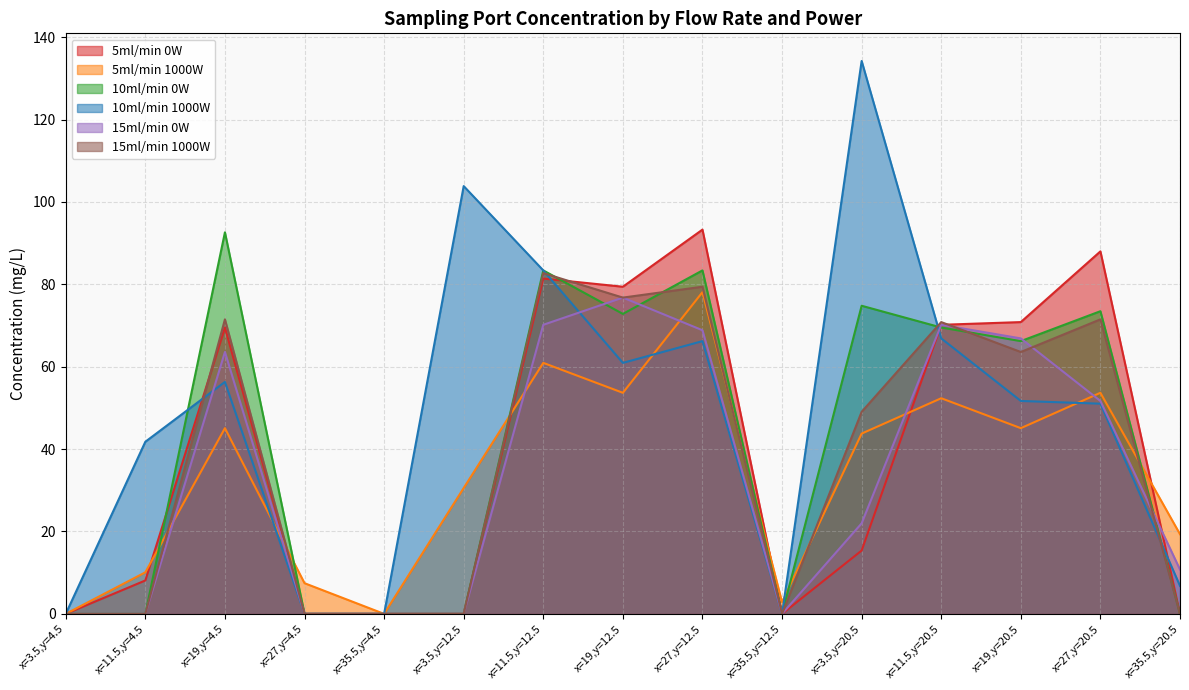

Reading right to left, what are all the values shown in this chart?

5ml/min 0W: x=35.5,y=20.5=0.0	x=27,y=20.5=88.0	x=19,y=20.5=70.8	x=11.5,y=20.5=70.2	x=3.5,y=20.5=15.4	x=35.5,y=12.5=0.0	x=27,y=12.5=93.3	x=19,y=12.5=79.4	x=11.5,y=12.5=81.4	x=3.5,y=12.5=0.0	x=35.5,y=4.5=0.0	x=27,y=4.5=0.0	x=19,y=4.5=69.5	x=11.5,y=4.5=8.1	x=3.5,y=4.5=0.0
5ml/min 1000W: x=35.5,y=20.5=19.3	x=27,y=20.5=53.7	x=19,y=20.5=45.1	x=11.5,y=20.5=52.3	x=3.5,y=20.5=43.8	x=35.5,y=12.5=2.8	x=27,y=12.5=78.1	x=19,y=12.5=53.7	x=11.5,y=12.5=60.9	x=3.5,y=12.5=30.6	x=35.5,y=4.5=0.0	x=27,y=4.5=7.4	x=19,y=4.5=45.1	x=11.5,y=4.5=10.1	x=3.5,y=4.5=0.0
10ml/min 0W: x=35.5,y=20.5=0.0	x=27,y=20.5=73.5	x=19,y=20.5=66.2	x=11.5,y=20.5=69.5	x=3.5,y=20.5=74.8	x=35.5,y=12.5=0.0	x=27,y=12.5=83.4	x=19,y=12.5=72.8	x=11.5,y=12.5=83.4	x=3.5,y=12.5=0.0	x=35.5,y=4.5=0.0	x=27,y=4.5=0.0	x=19,y=4.5=92.6	x=11.5,y=4.5=0.0	x=3.5,y=4.5=0.0
10ml/min 1000W: x=35.5,y=20.5=6.8	x=27,y=20.5=51.0	x=19,y=20.5=51.7	x=11.5,y=20.5=66.9	x=3.5,y=20.5=134.2	x=35.5,y=12.5=0.0	x=27,y=12.5=66.2	x=19,y=12.5=60.9	x=11.5,y=12.5=83.4	x=3.5,y=12.5=103.9	x=35.5,y=4.5=0.0	x=27,y=4.5=0.0	x=19,y=4.5=56.3	x=11.5,y=4.5=41.8	x=3.5,y=4.5=0.0
15ml/min 0W: x=35.5,y=20.5=10.7	x=27,y=20.5=51.7	x=19,y=20.5=66.9	x=11.5,y=20.5=70.2	x=3.5,y=20.5=22.0	x=35.5,y=12.5=0.0	x=27,y=12.5=68.9	x=19,y=12.5=76.8	x=11.5,y=12.5=70.2	x=3.5,y=12.5=0.0	x=35.5,y=4.5=0.0	x=27,y=4.5=0.0	x=19,y=4.5=63.6	x=11.5,y=4.5=0.0	x=3.5,y=4.5=0.0
15ml/min 1000W: x=35.5,y=20.5=0.0	x=27,y=20.5=71.5	x=19,y=20.5=63.6	x=11.5,y=20.5=70.8	x=3.5,y=20.5=49.0	x=35.5,y=12.5=0.0	x=27,y=12.5=79.4	x=19,y=12.5=76.8	x=11.5,y=12.5=82.7	x=3.5,y=12.5=0.0	x=35.5,y=4.5=0.0	x=27,y=4.5=0.0	x=19,y=4.5=71.5	x=11.5,y=4.5=0.0	x=3.5,y=4.5=0.0